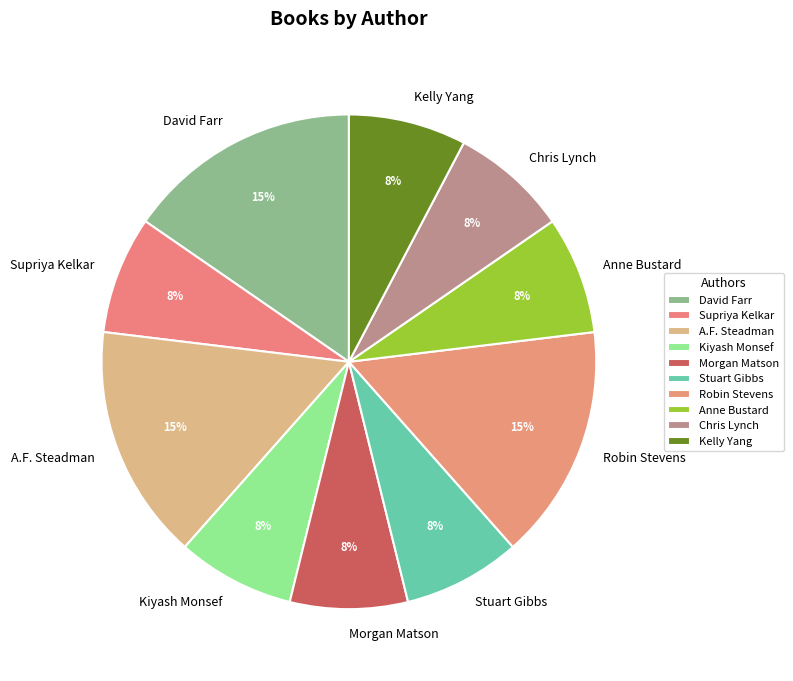

True or false: Robin Stevens accounts for 27% of the total.

False